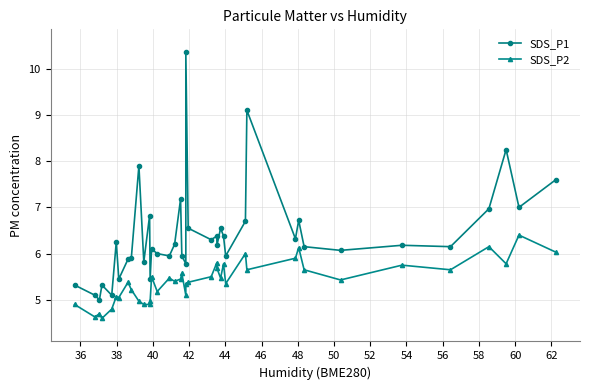

What is the value of the SDS_P1 point at the 32nd from the left?

6.7